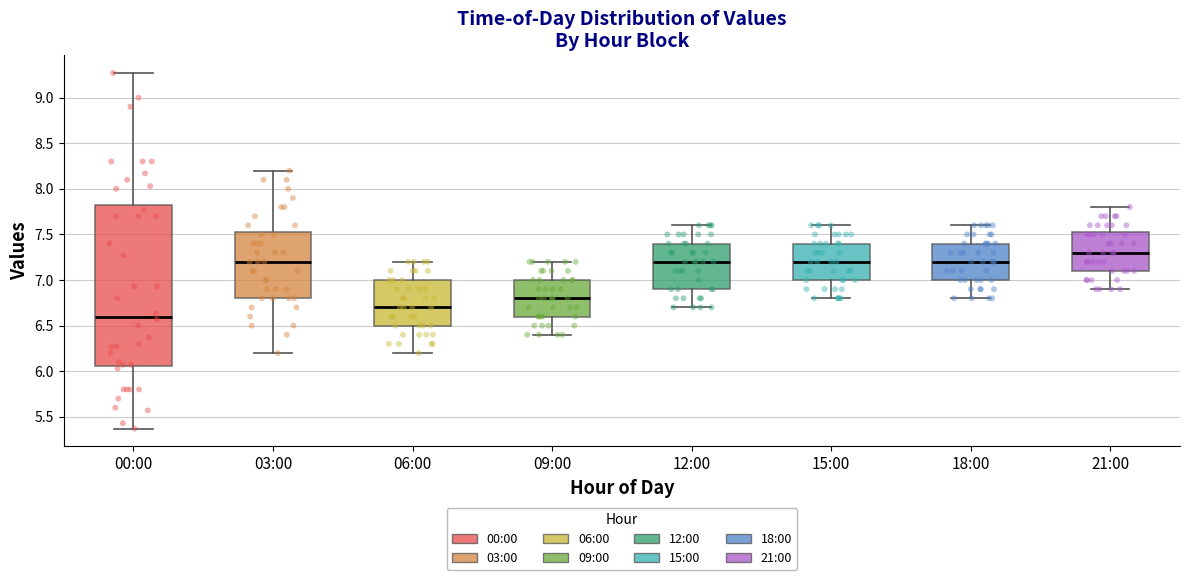

Which box's median line is the highest?

21:00